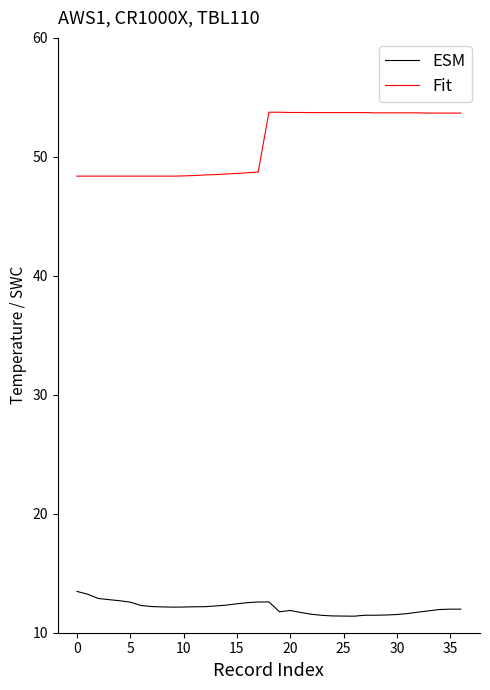

How many lines are shown in the chart?

2